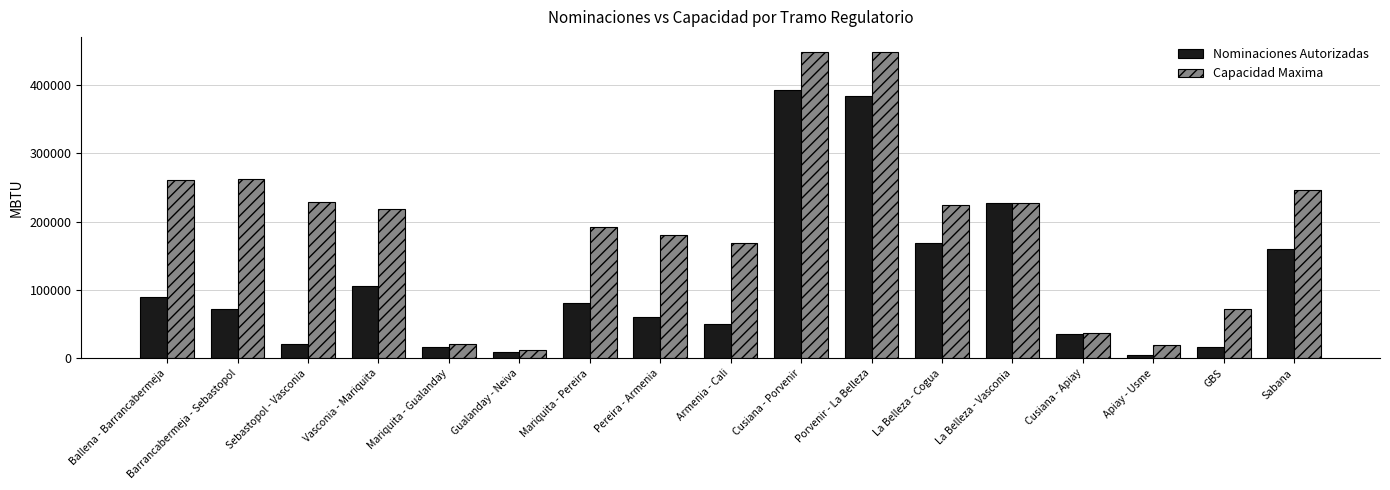

Is the value of Nominaciones Autorizadas at Sebastopol - Vasconia greater than the value of Capacidad Maxima at Sabana?

No